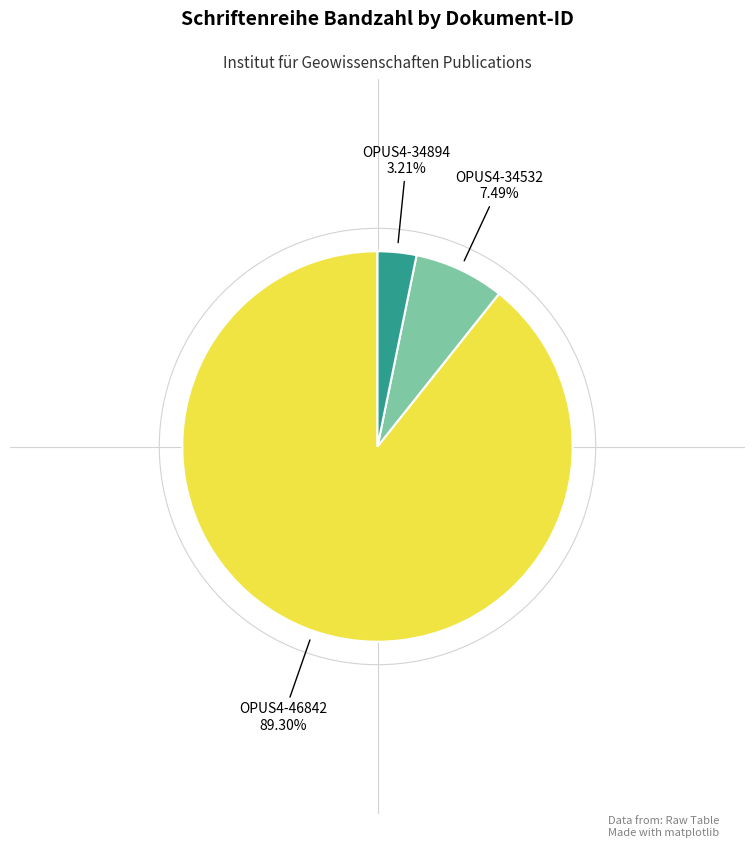

Does any single category account for the majority?

Yes